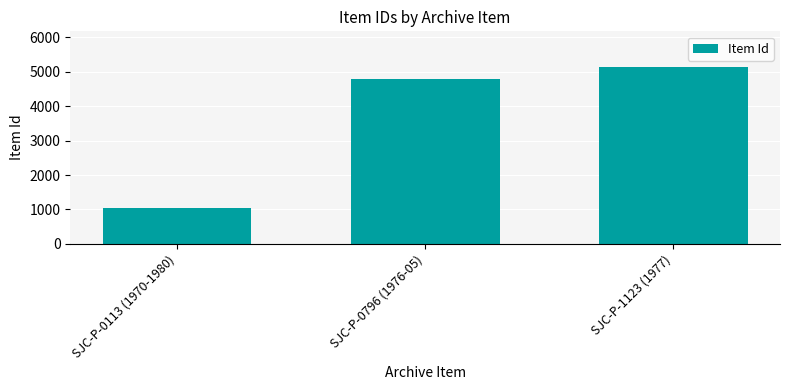

Which category has the lowest value across all series?

SJC-P-0113 (1970-1980)